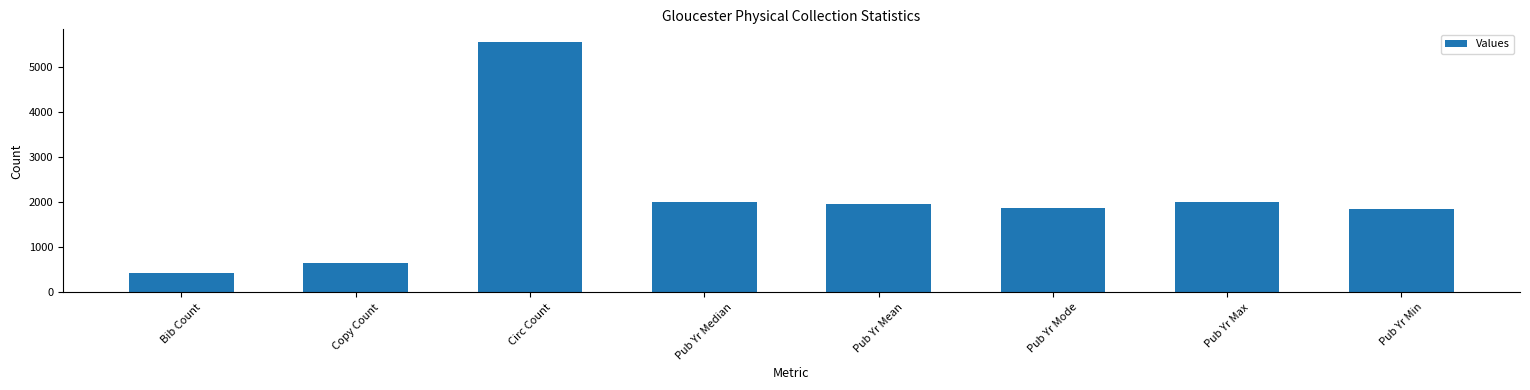

Which category has the lowest value across all series?

Bib Count